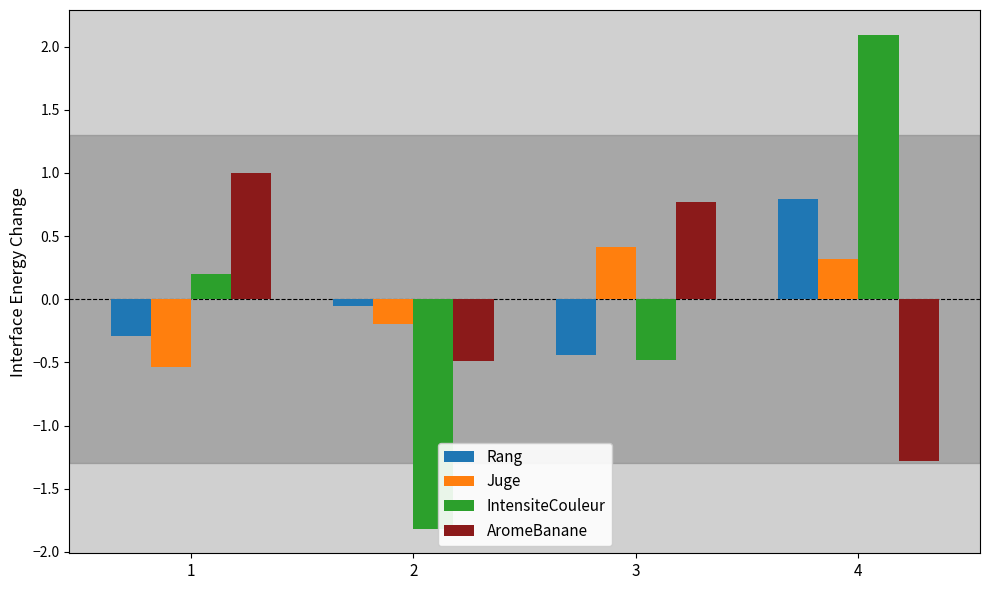

What are all the series names shown in the legend?

Rang, Juge, IntensiteCouleur, AromeBanane